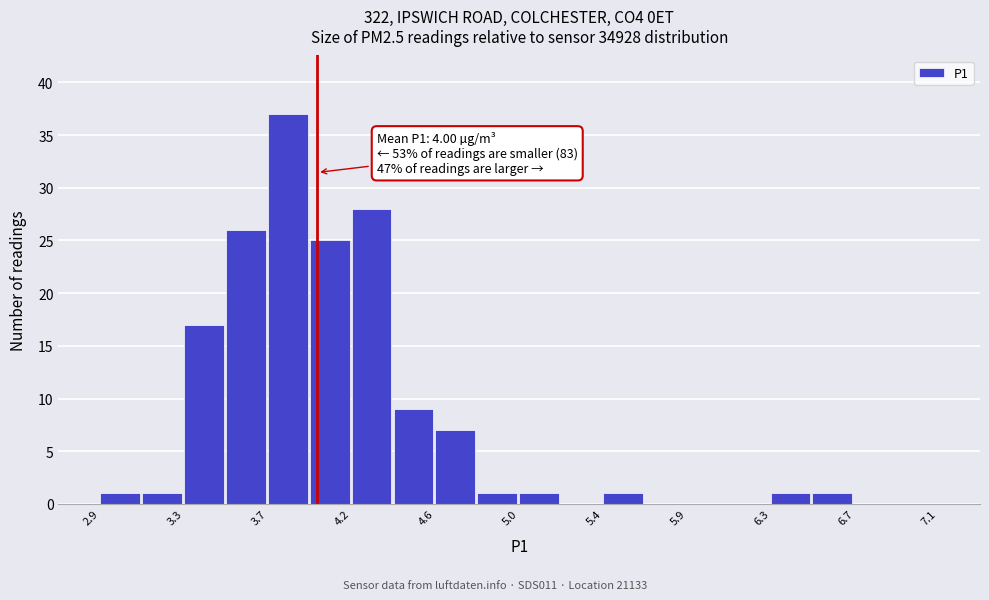

Which range on the x-axis has the tallest bar?

3.75 to 3.95